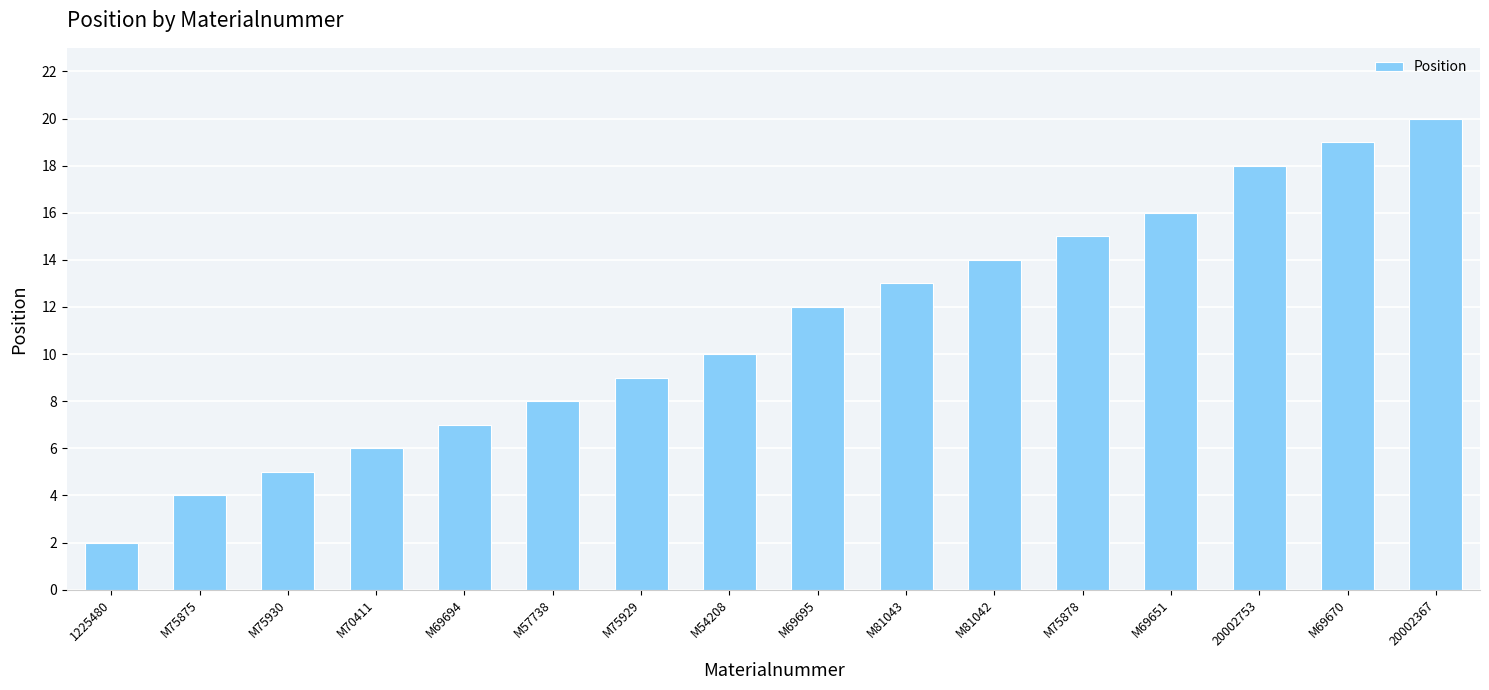

Reading left to right, what are all the values shown in this chart?

1225480=2	M75875=4	M75930=5	M70411=6	M69694=7	M57738=8	M75929=9	M54208=10	M69695=12	M81043=13	M81042=14	M75878=15	M69651=16	20002753=18	M69670=19	20002367=20